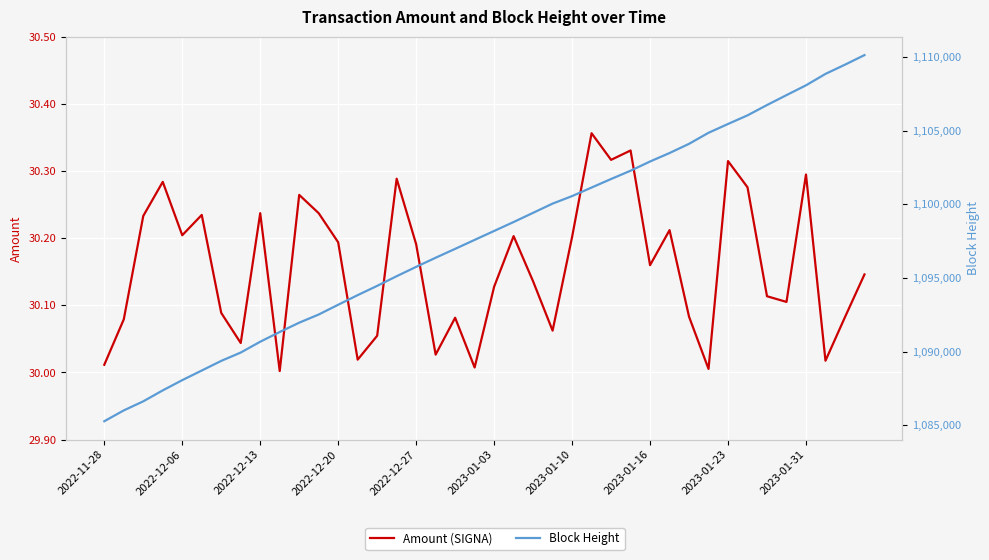

What are all the series names shown in the legend?

Amount, Height